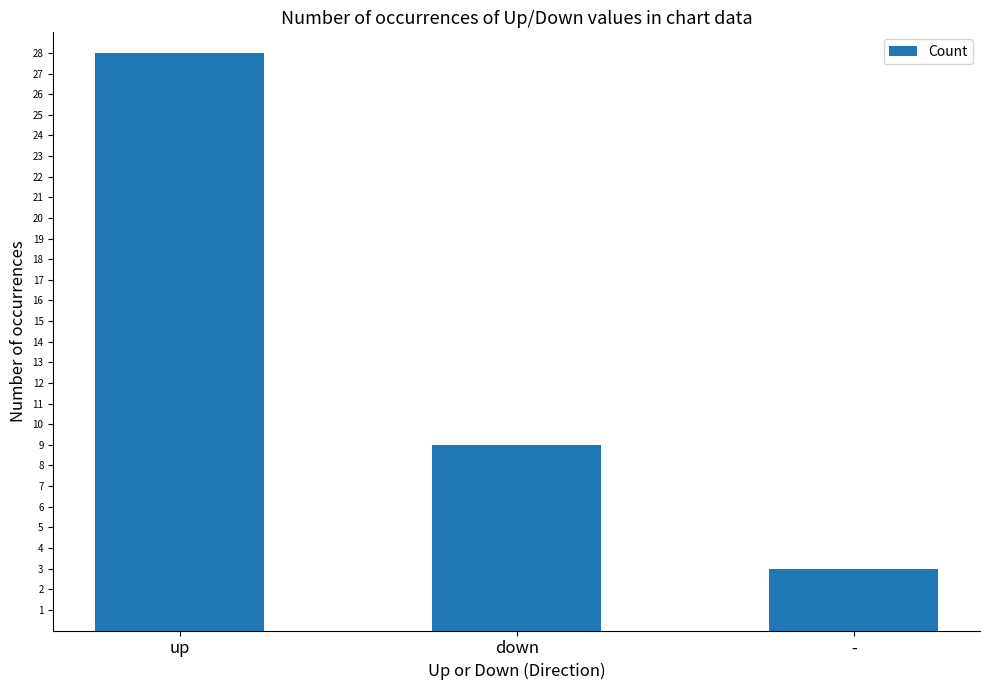

Where does the data first go above 9?

up